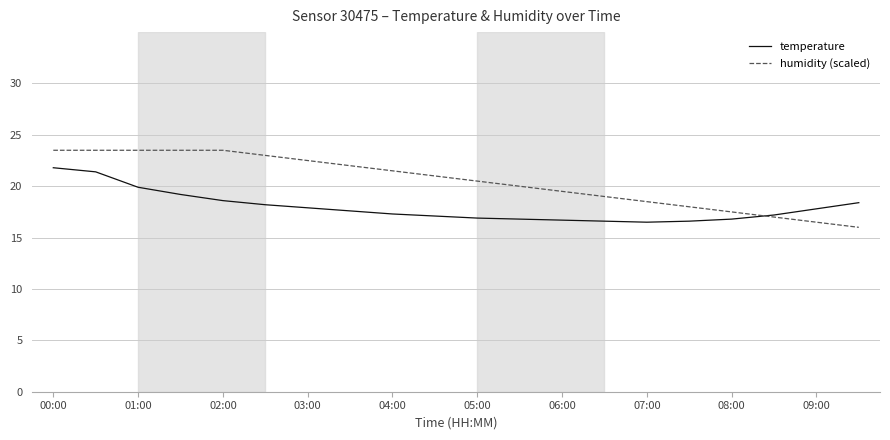

True or false: humidity (scaled) and temperature intersect in this chart.

True